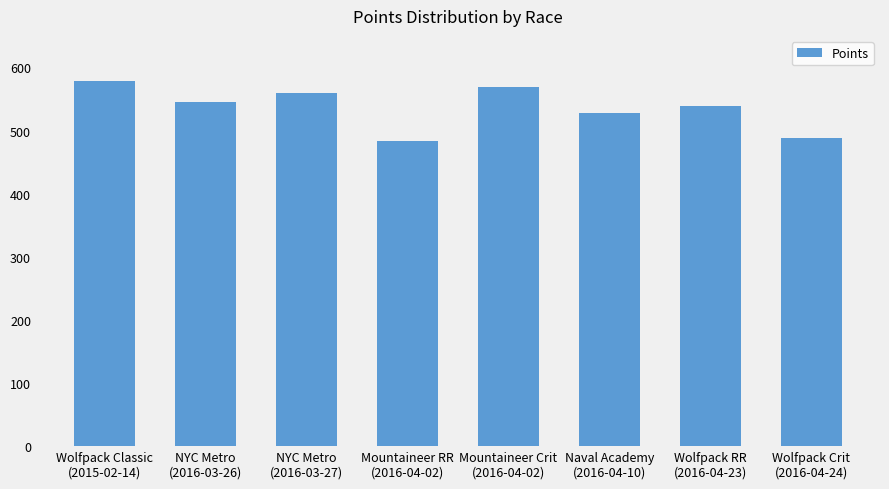

The value at Mountaineer RR
(2016-04-02) is 483.0. True or false?

True